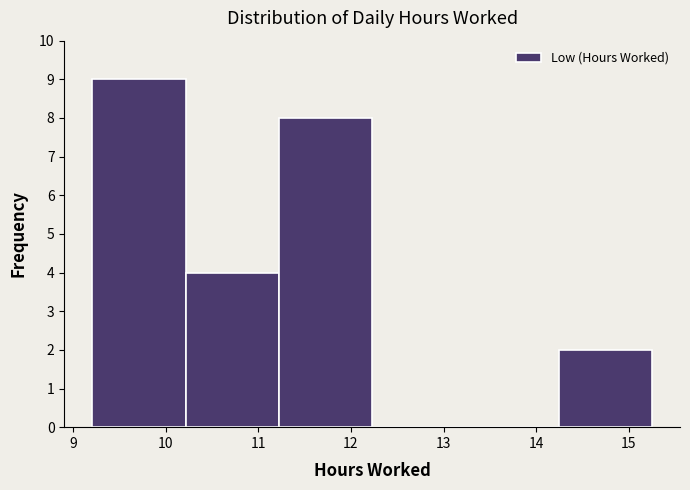

What is the height of the bar covering 14.2 to 15.3 on the x-axis? Neither the bar edges nor the heights are printed on the chart, so give them approximately, as read against the axes.

2